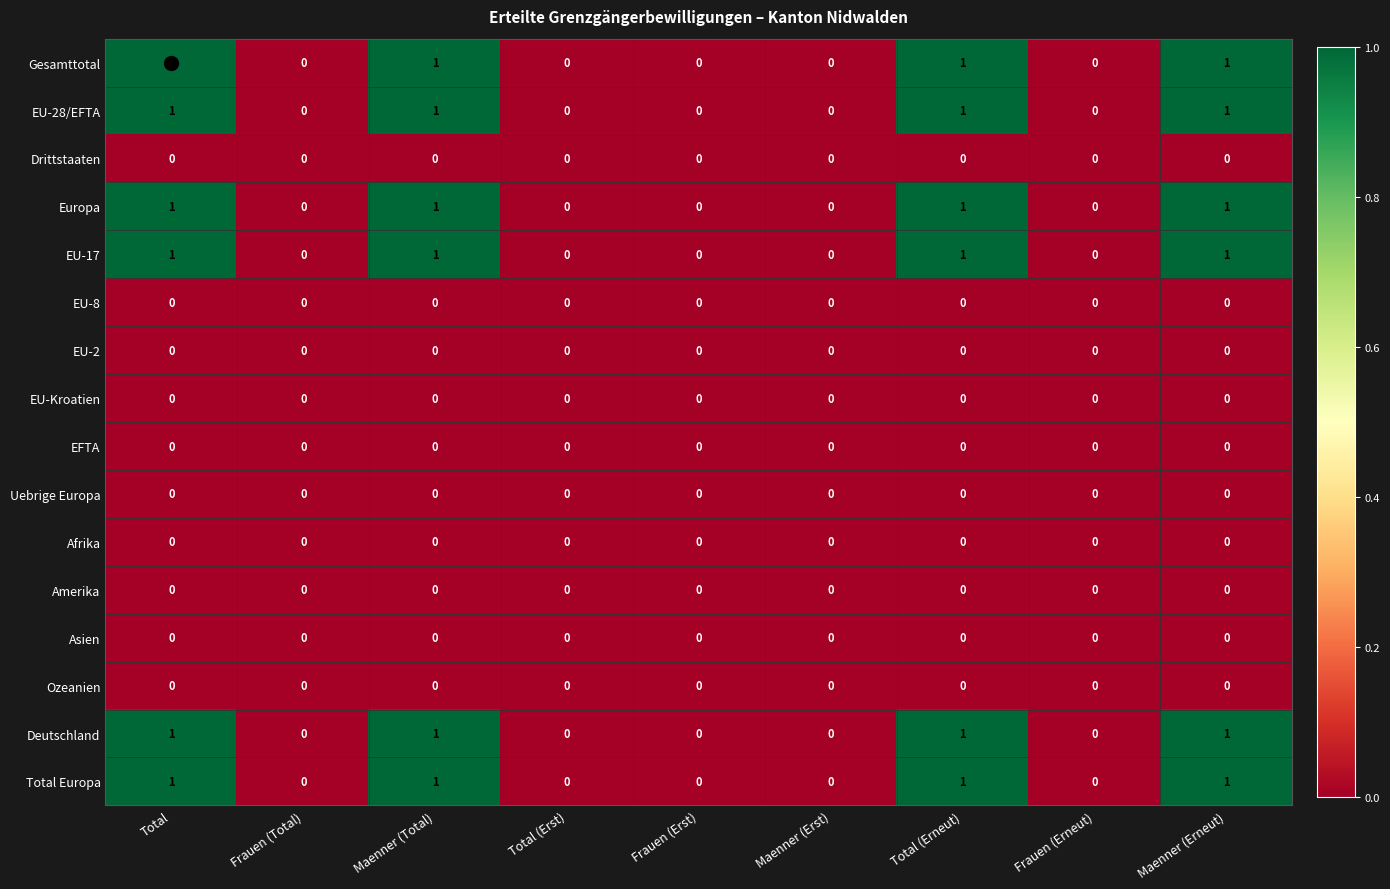

How many values in Total Europa are above zero?

4